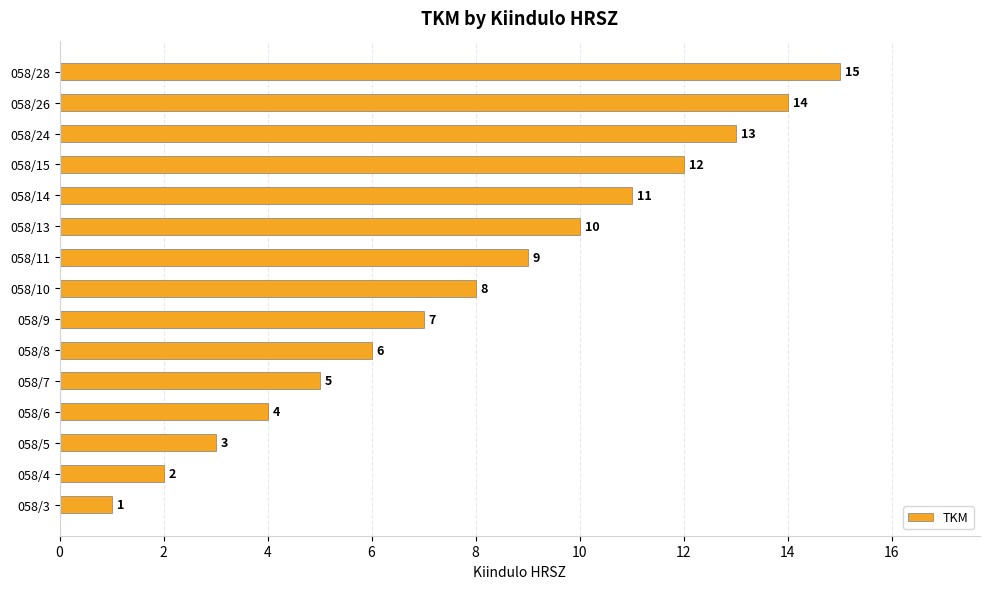

What is the change in value from 058/6 to 058/10?

+4